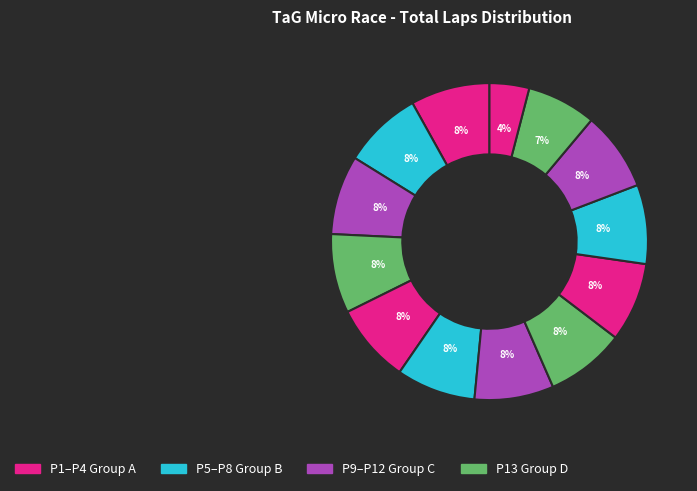

Count the number of slices in the pie.

13